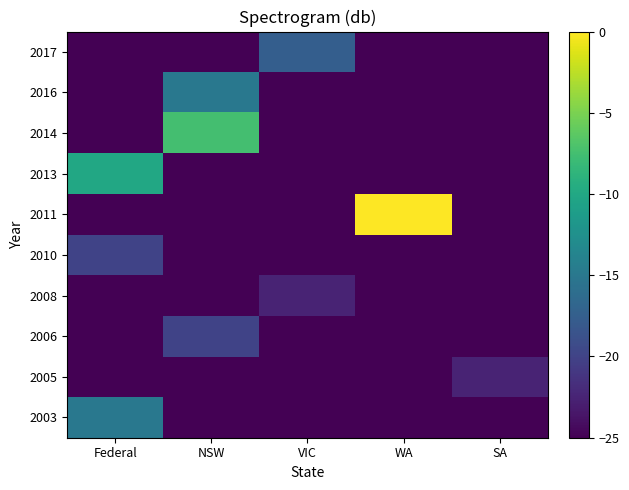

Which series has the largest total across all categories?

2011